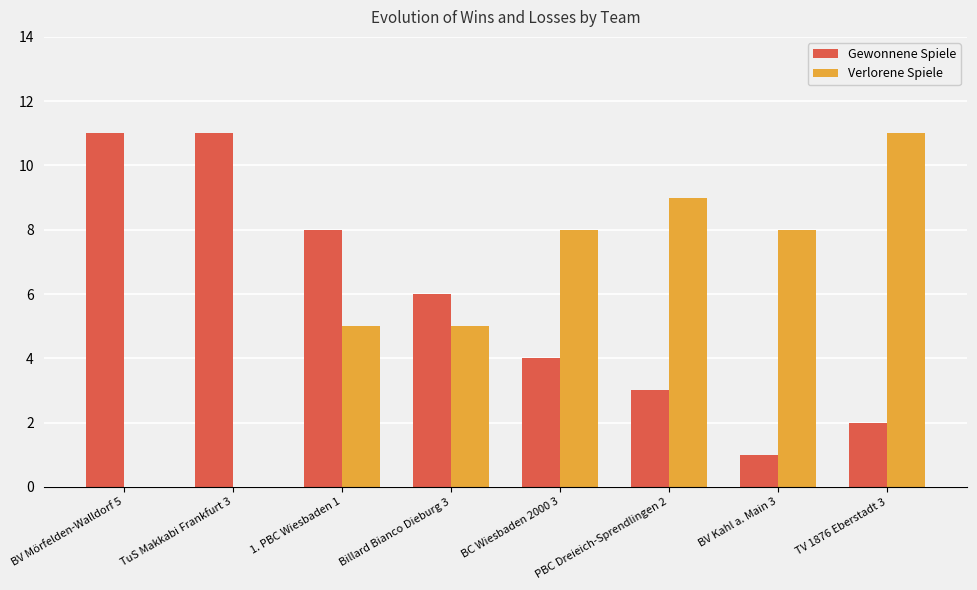

The value of Verlorene Spiele at TV 1876 Eberstadt 3 is 3. True or false?

False